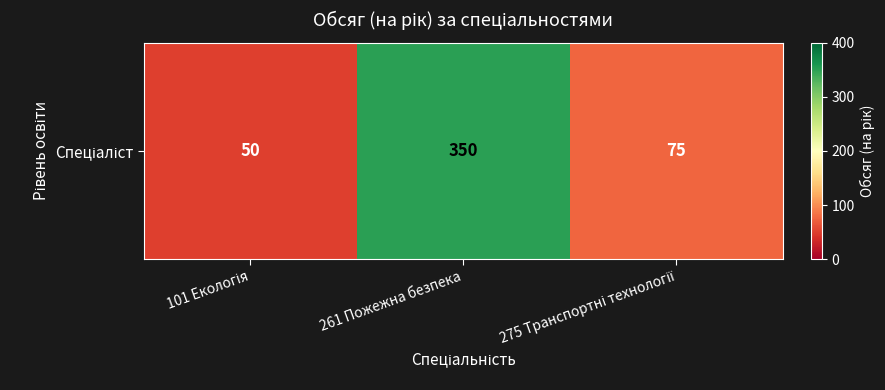

How many data points does each series have?

3